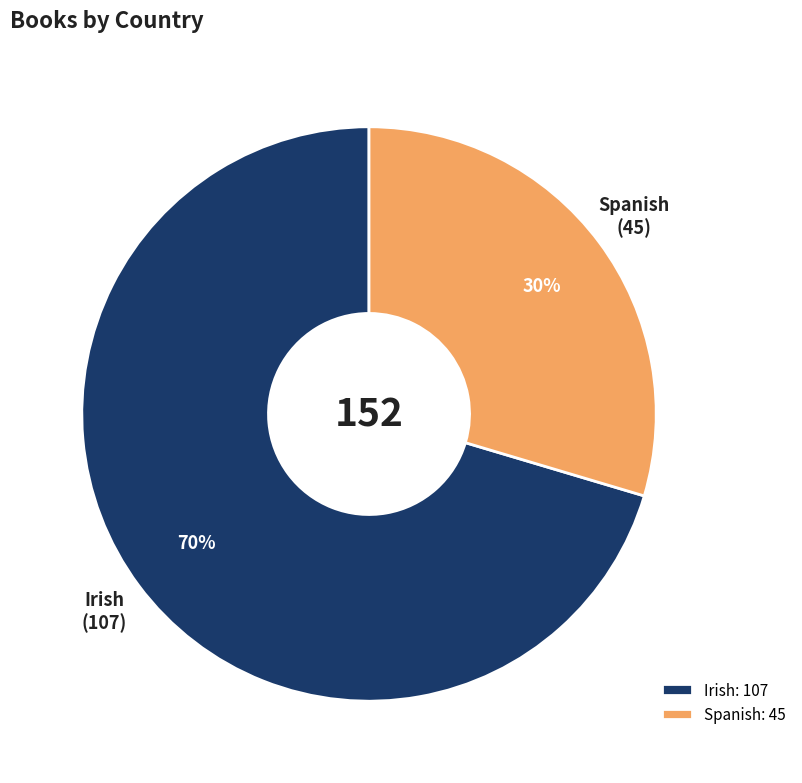

What is the smallest slice in the pie chart?

Spanish